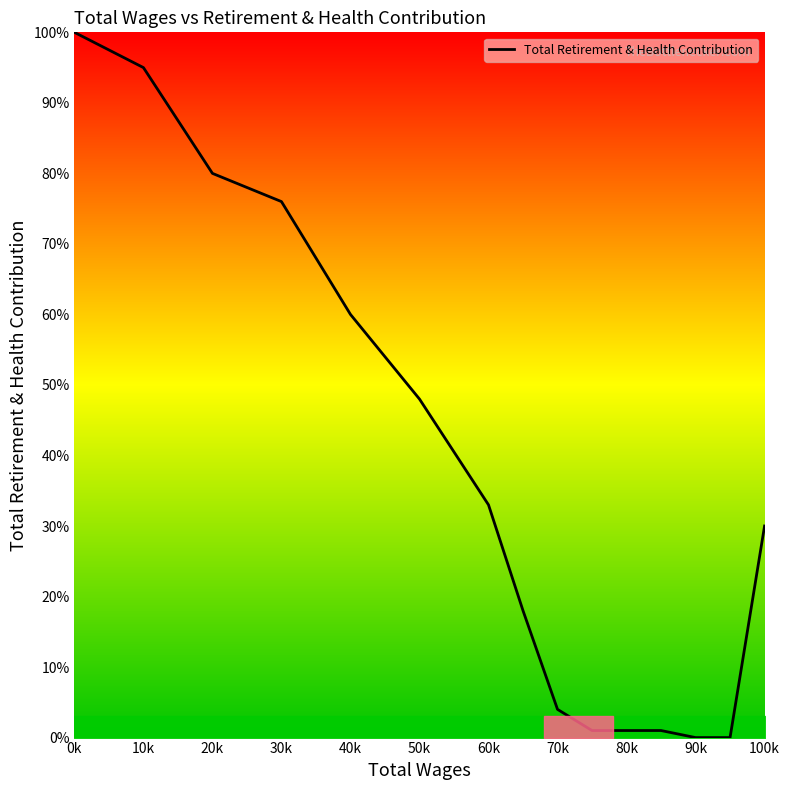

How many lines are shown in the chart?

1